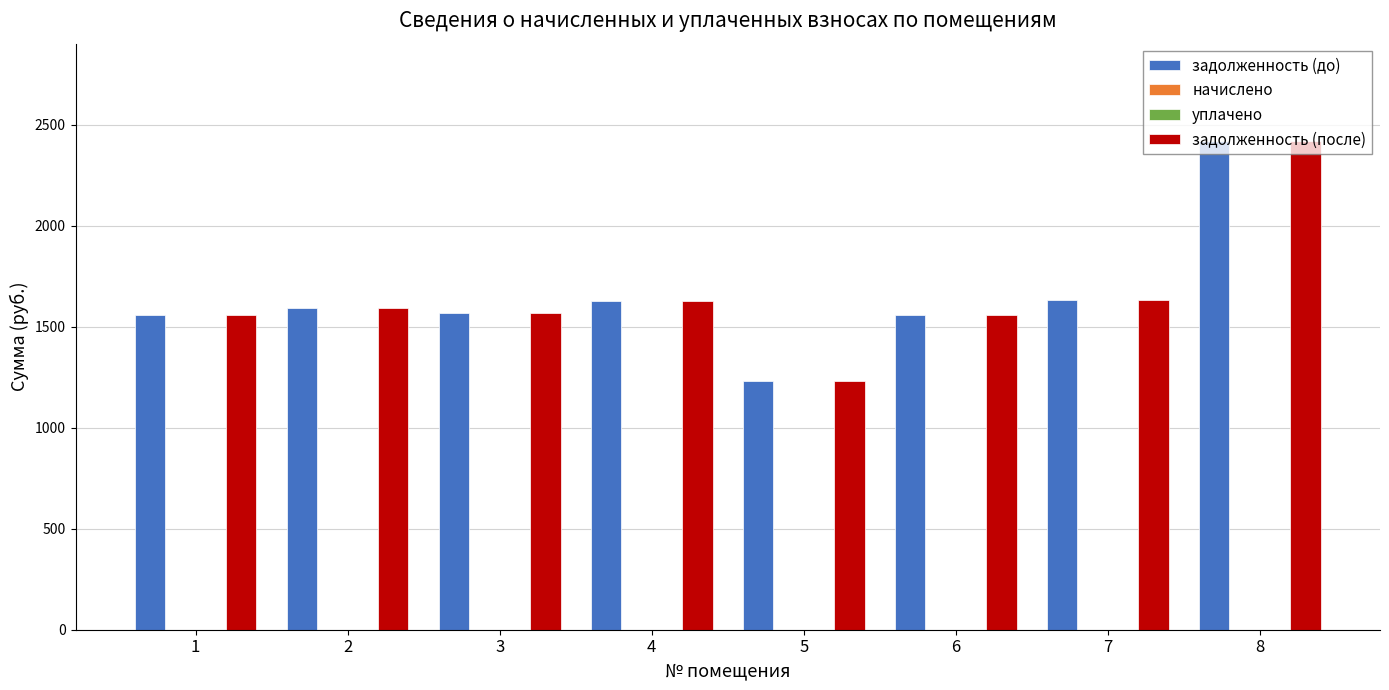

At which label is задолженность (до) closest to 1824?

7